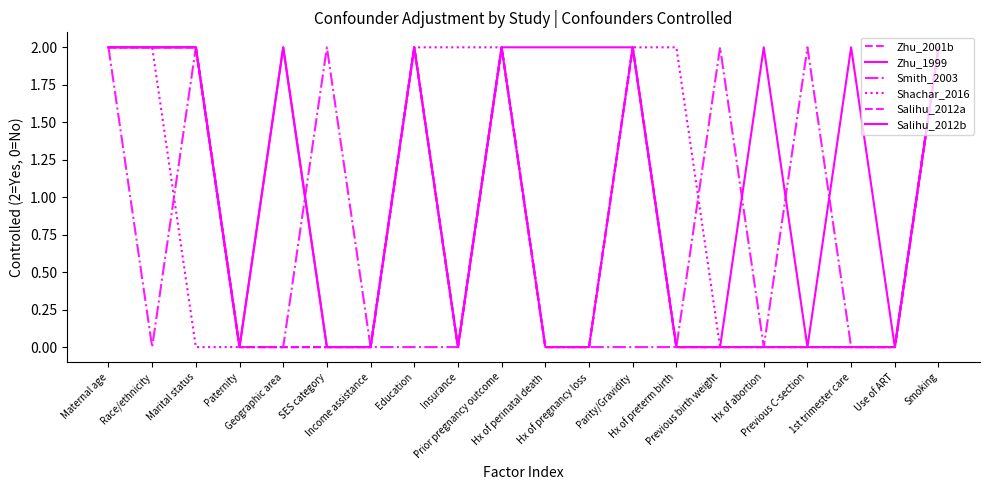

True or false: Zhu_2001b has a value of 1 at Paternity.

False